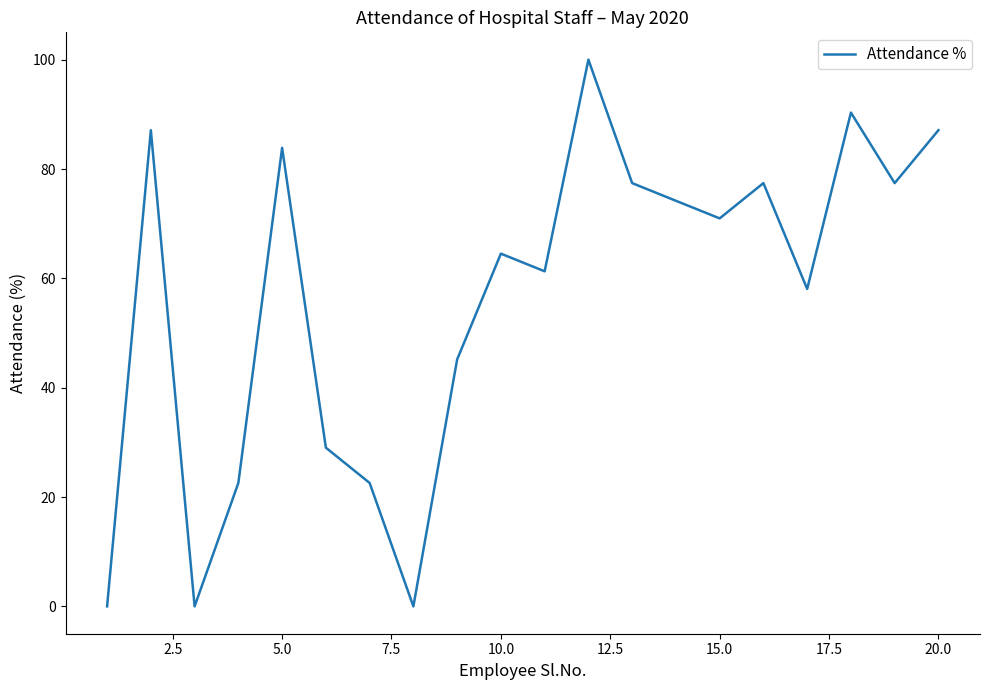

What is the maximum value shown in the chart?

100.0